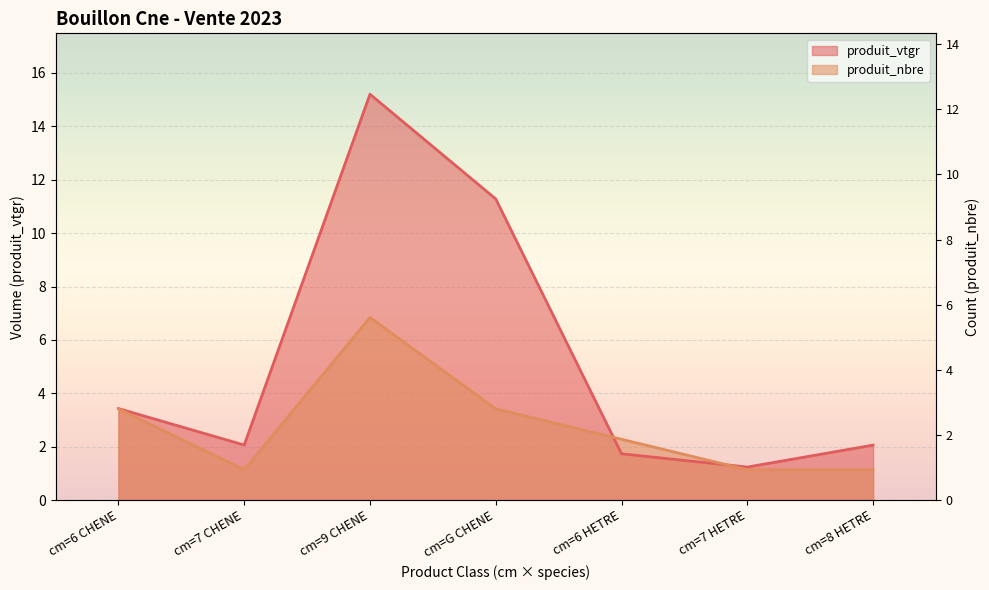

Between which two adjacent categories do produit_vtgr and produit_nbre first intersect?

cm=G CHENE and cm=6 HETRE